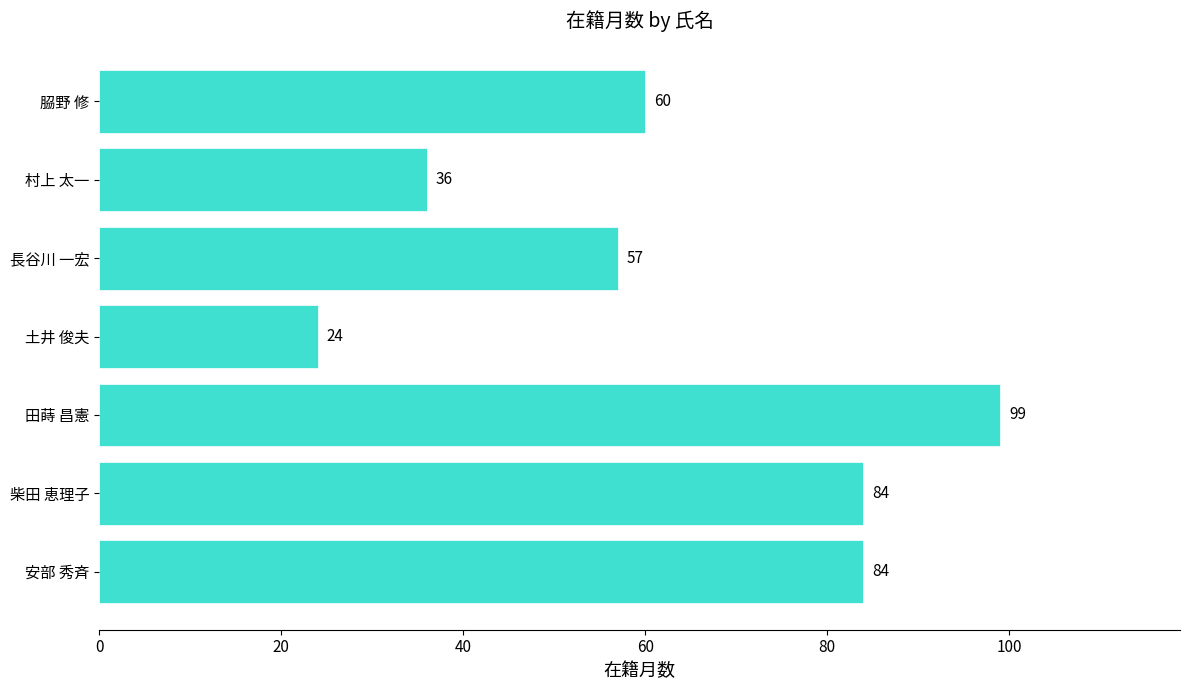

Reading top to bottom, what are all the values shown in this chart?

𦚰野 修=60	村上 太一=36	長谷川 一宏=57	土井 俊夫=24	田蒔 昌憲=99	柴田 恵理子=84	安部 秀斉=84